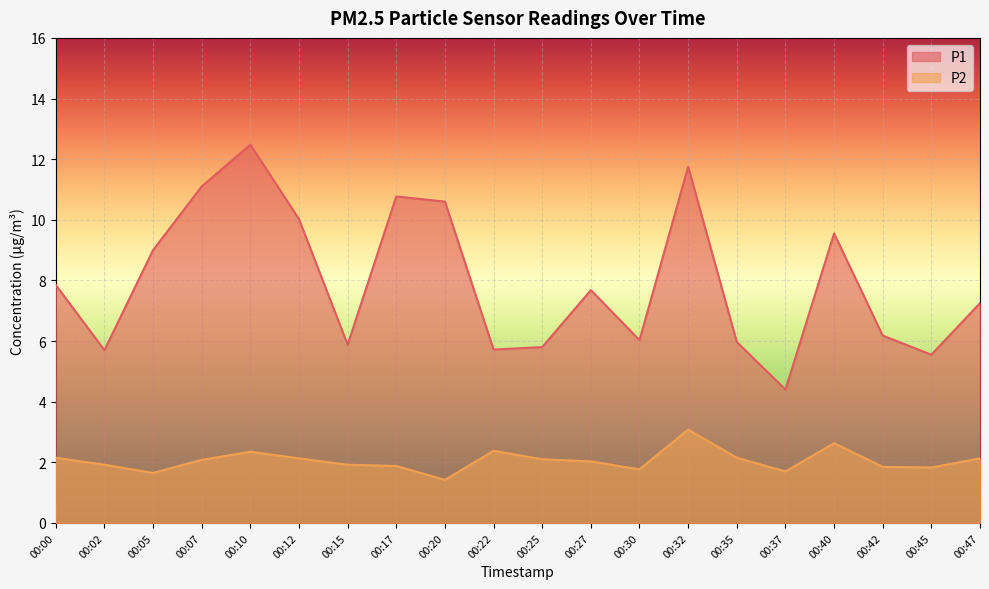

How many series are shown in this chart?

2